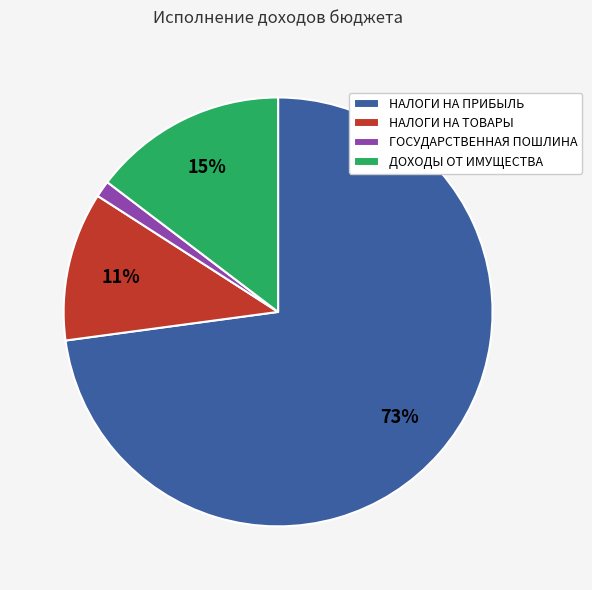

To the nearest percent, what is the combined percentage of ГОСУДАРСТВЕННАЯ ПОШЛИНА and ДОХОДЫ ОТ ИМУЩЕСТВА?

16%